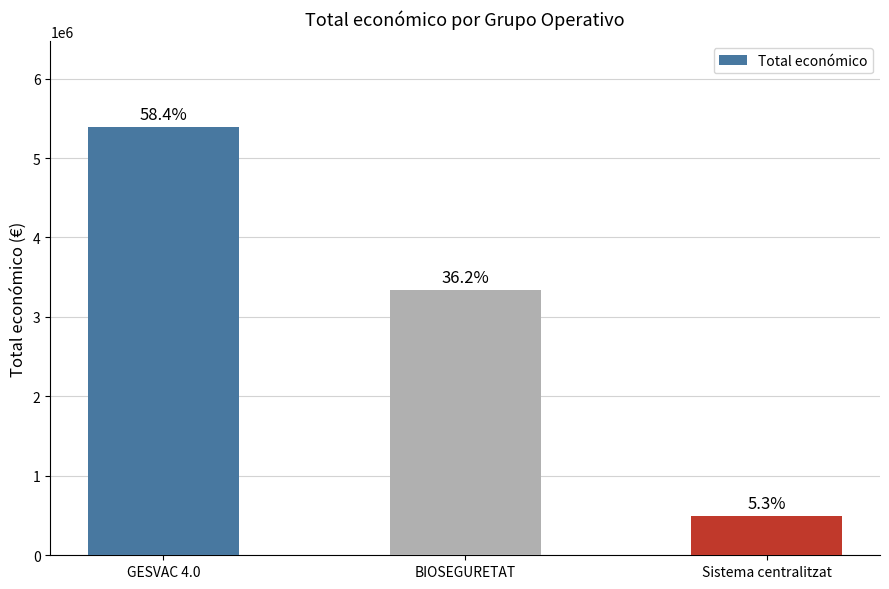

Are the bars grouped side by side (vs. stacked)?

No